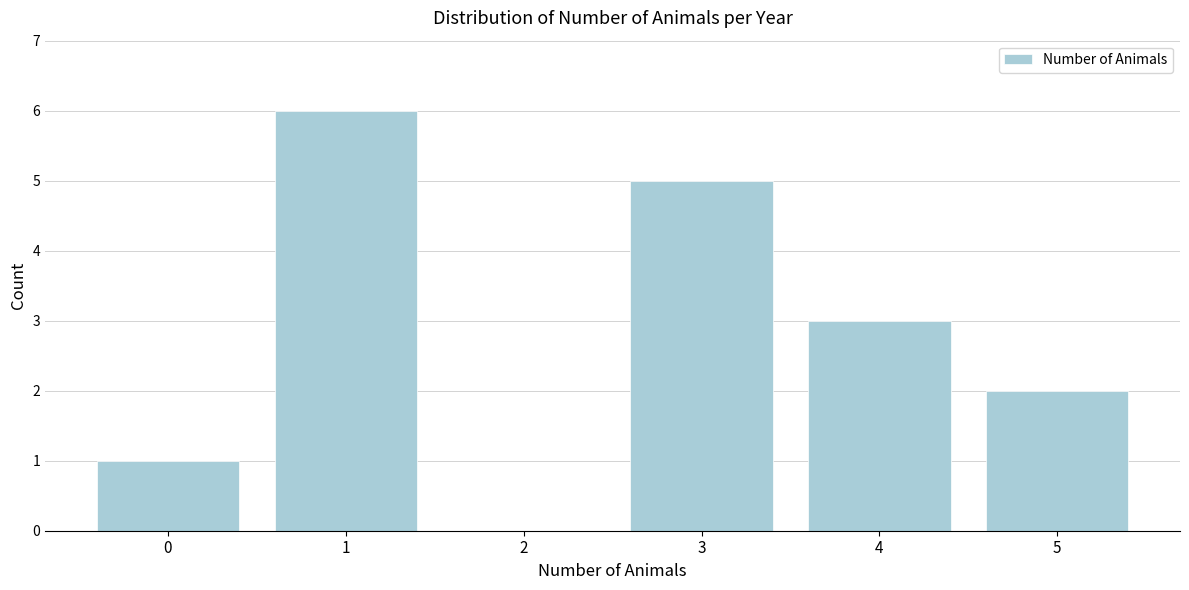

Reading left to right, list every bar in this chart as the range it spans on the x-axis followed by its height. The values are not printed on the chart, so give them approximately, as read against the axis.

-0.5 to 0.5: 1
0.5 to 1.5: 6
1.5 to 2.5: 0
2.5 to 3.5: 5
3.5 to 4.5: 3
4.5 to 5.5: 2